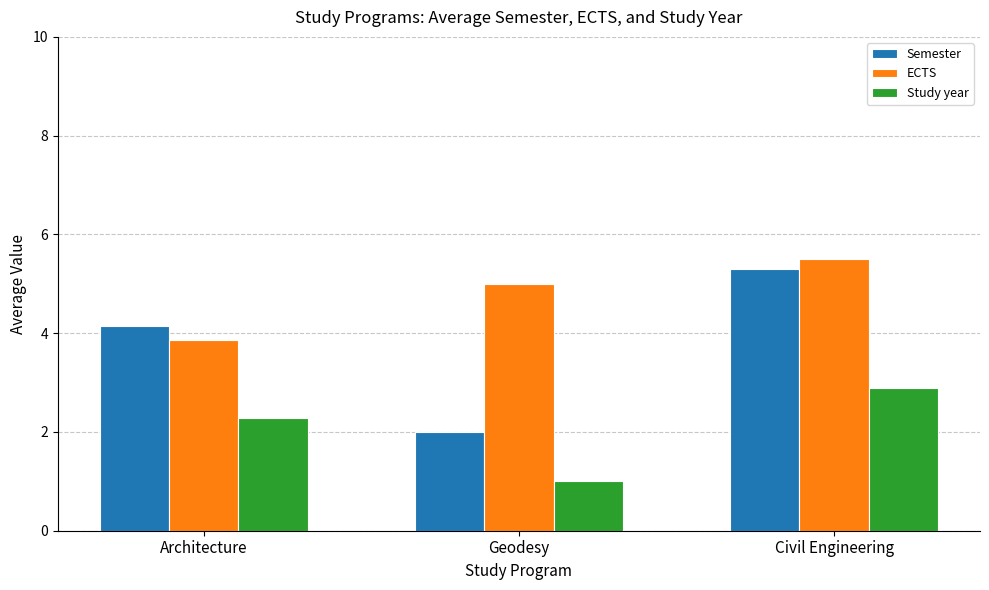

Count the number of categories in the chart.

3